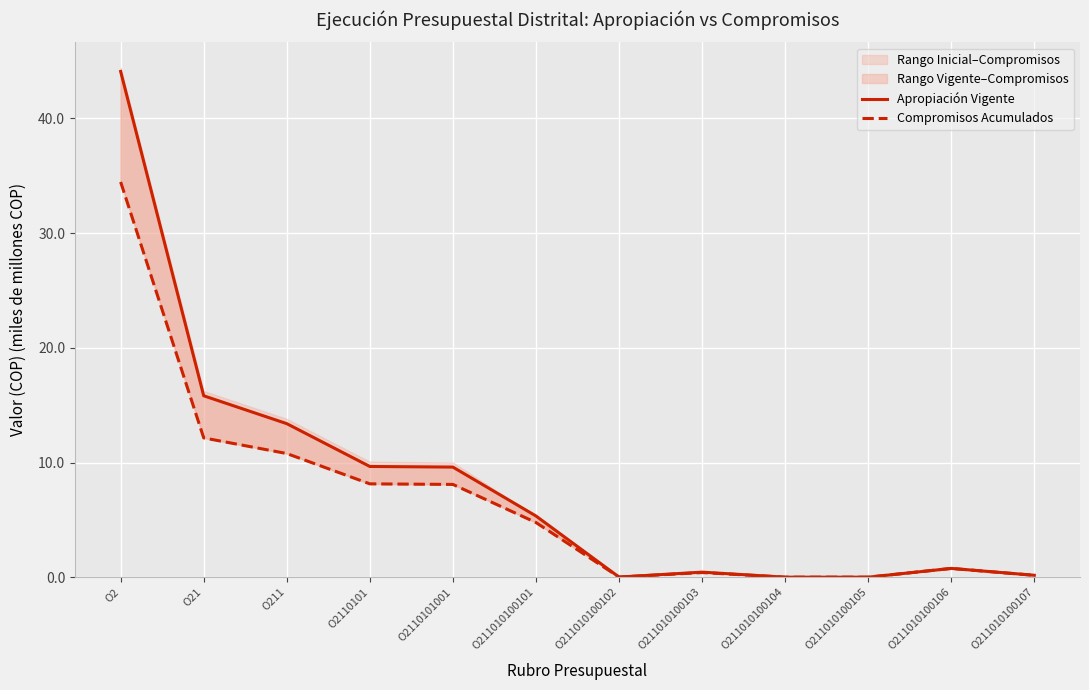

Count the number of categories in the chart.

12